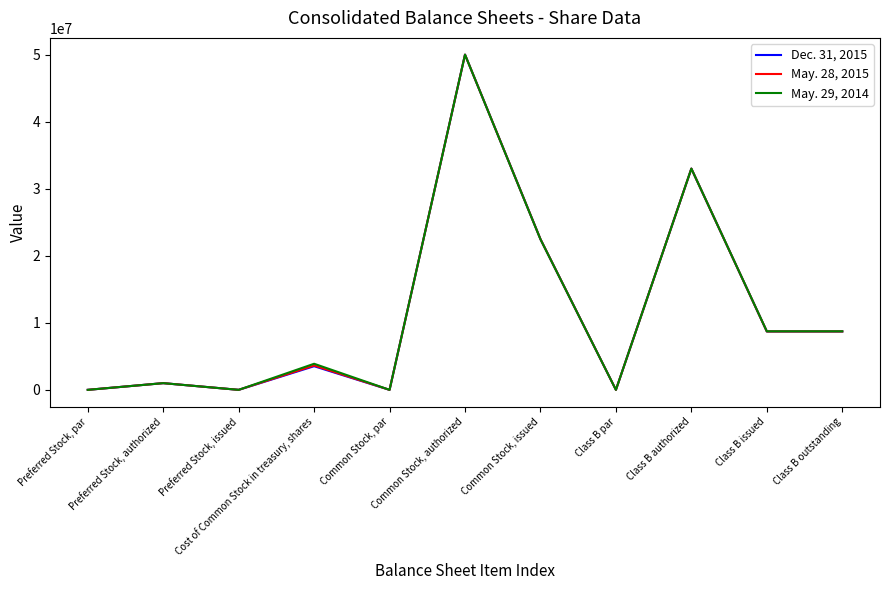

At which category does the chart reach its peak across all series?

Common Stock, authorized